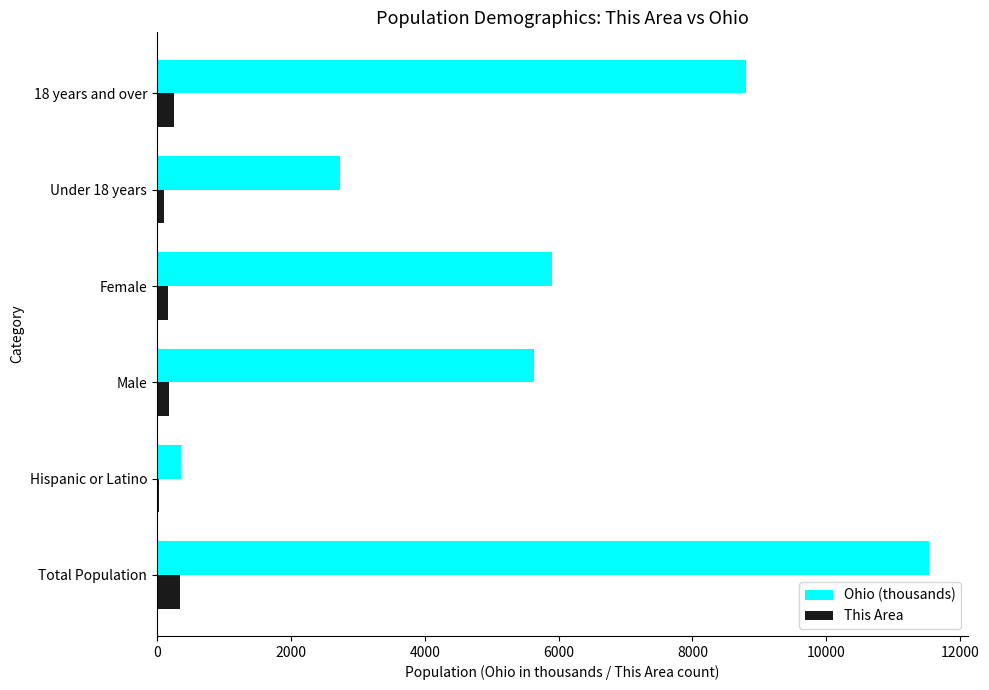

The value of Ohio (thousands) at Total Population is 7853. True or false?

False